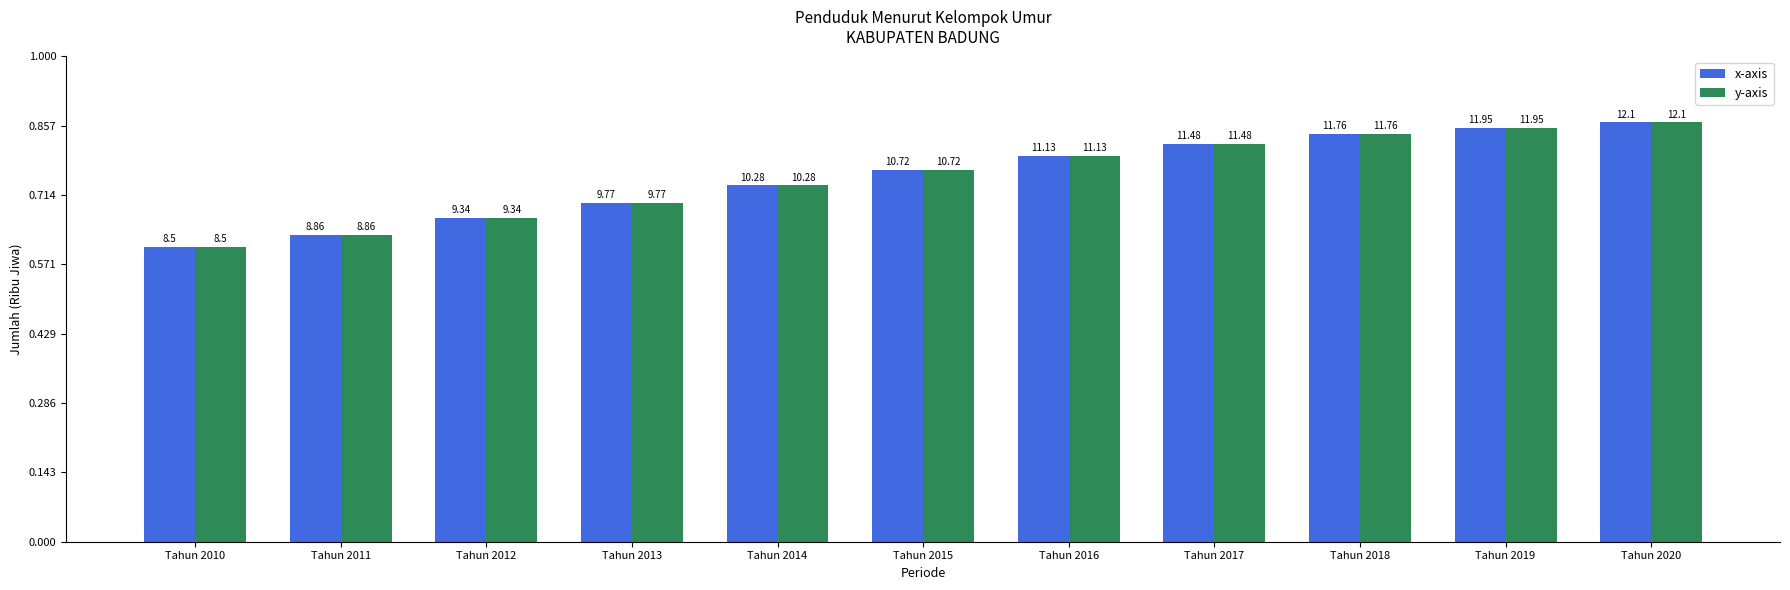

What are all the series names shown in the legend?

x-axis, y-axis